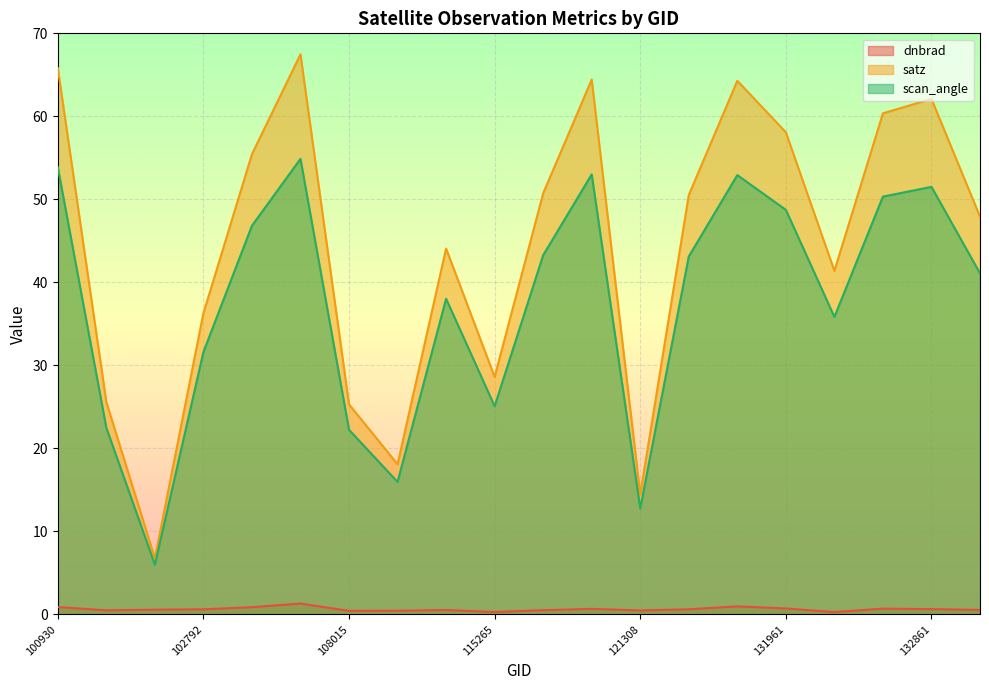

Rank the categories by satz value from highest to lowest.

103032, 100930, 115500, 131947, 132861, 132848, 131961, 102912, 115378, 131768, 133040, 110299, 132136, 102792, 115265, 102551, 108015, 110127, 121308, 102671